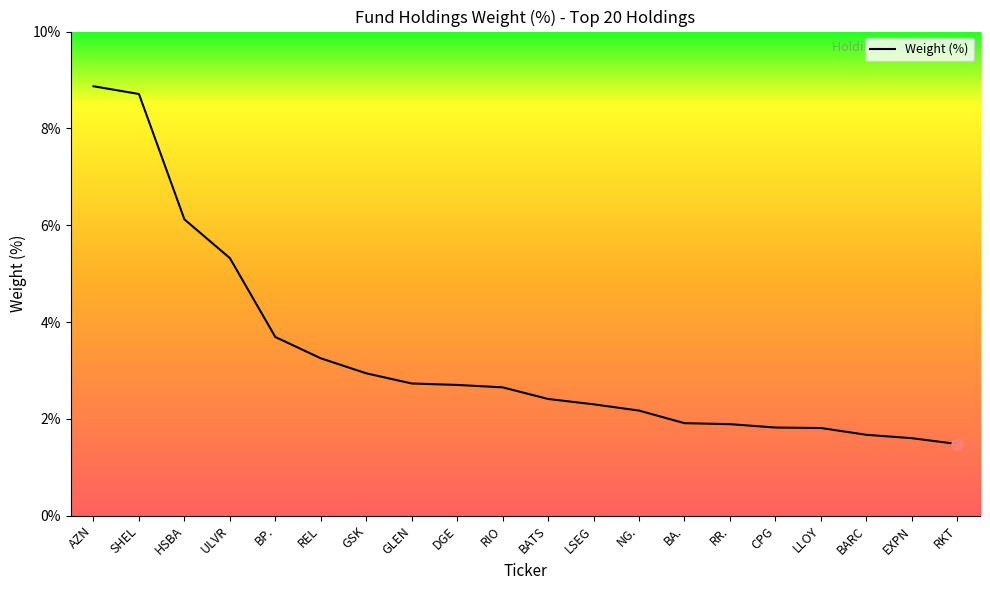

True or false: the data shows 1.8 at CPG.

True